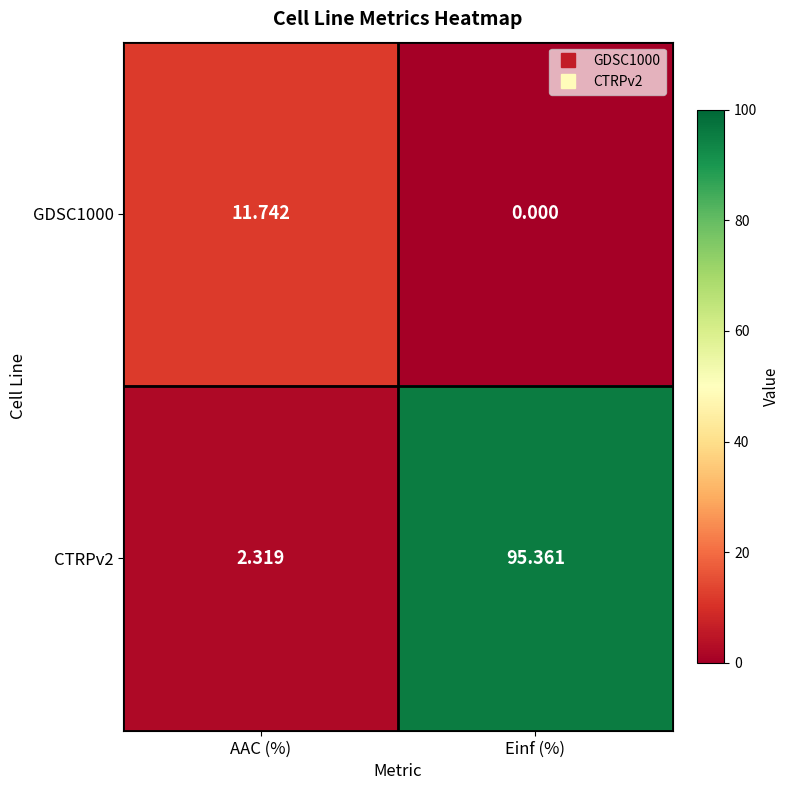

Is the value of GDSC1000 at AAC (%) greater than the value of CTRPv2 at Einf (%)?

No